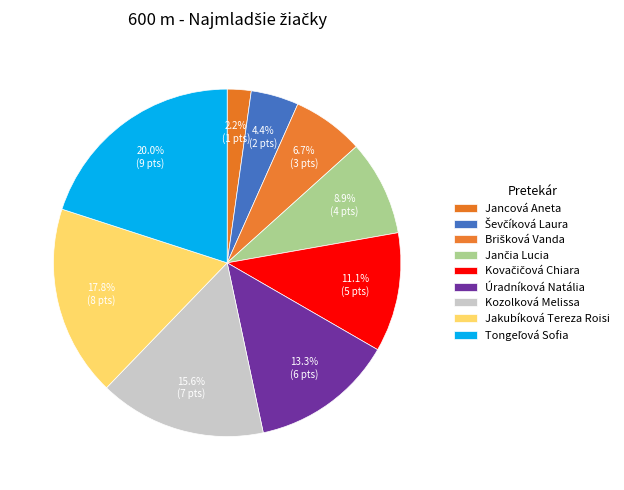

To the nearest percent, what is the average slice percentage?

11%